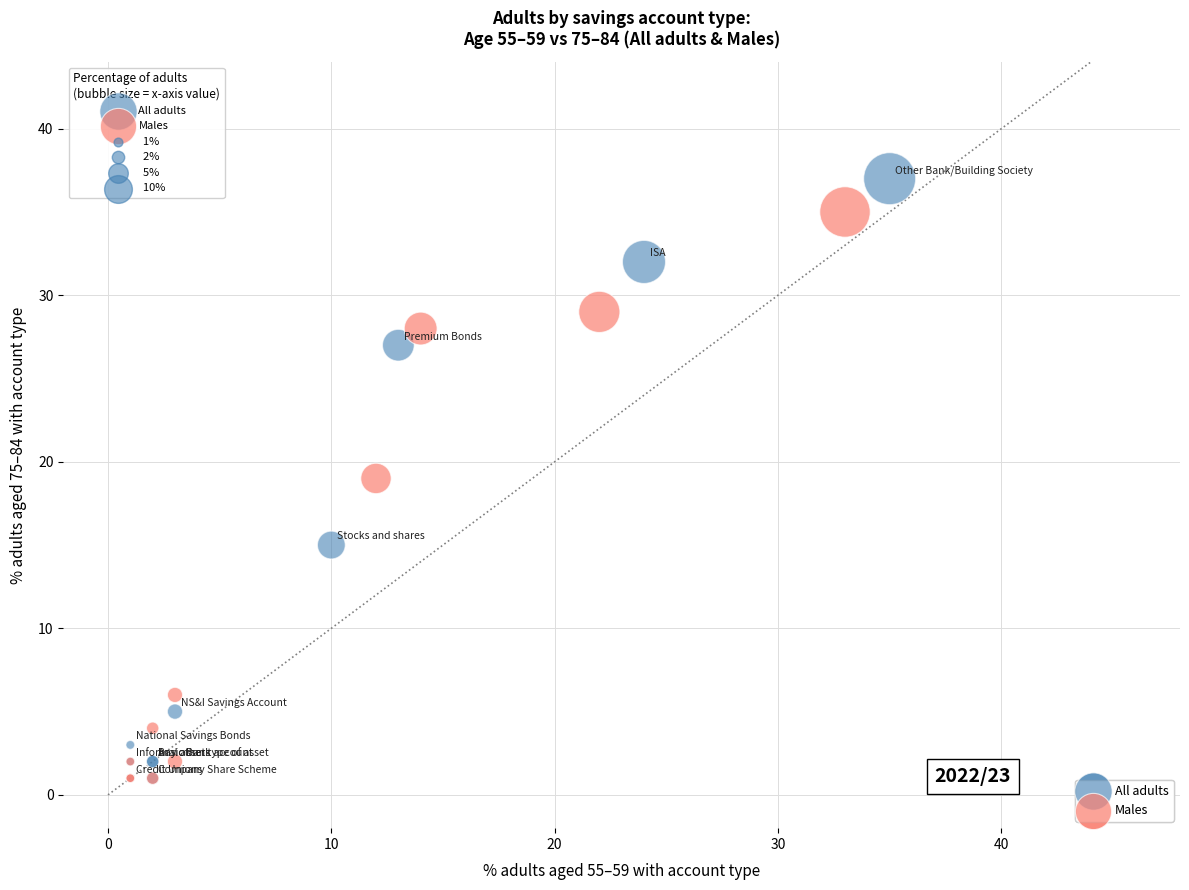

Which series has the largest Y range (max minus min)?

All adults